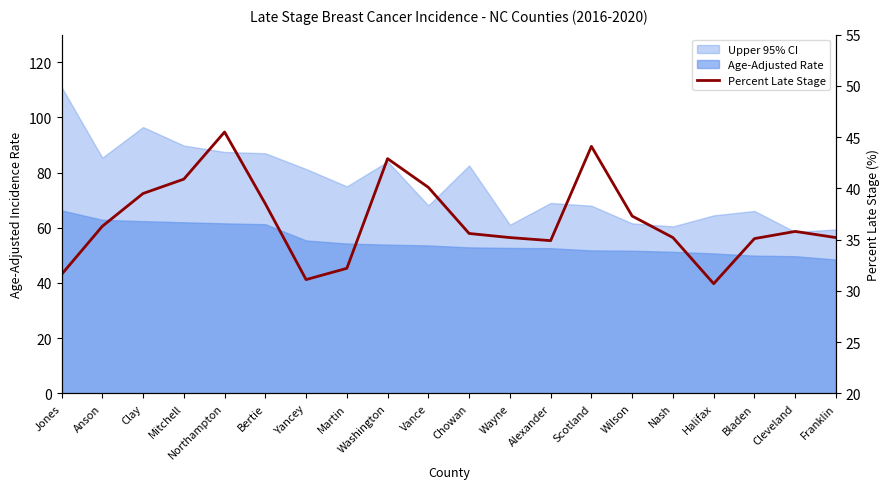

List the labels in order of value, smallest first.

Halifax, Yancey, Jones, Martin, Alexander, Bladen, Wayne, Nash, Franklin, Chowan, Cleveland, Anson, Wilson, Bertie, Clay, Vance, Mitchell, Washington, Scotland, Northampton